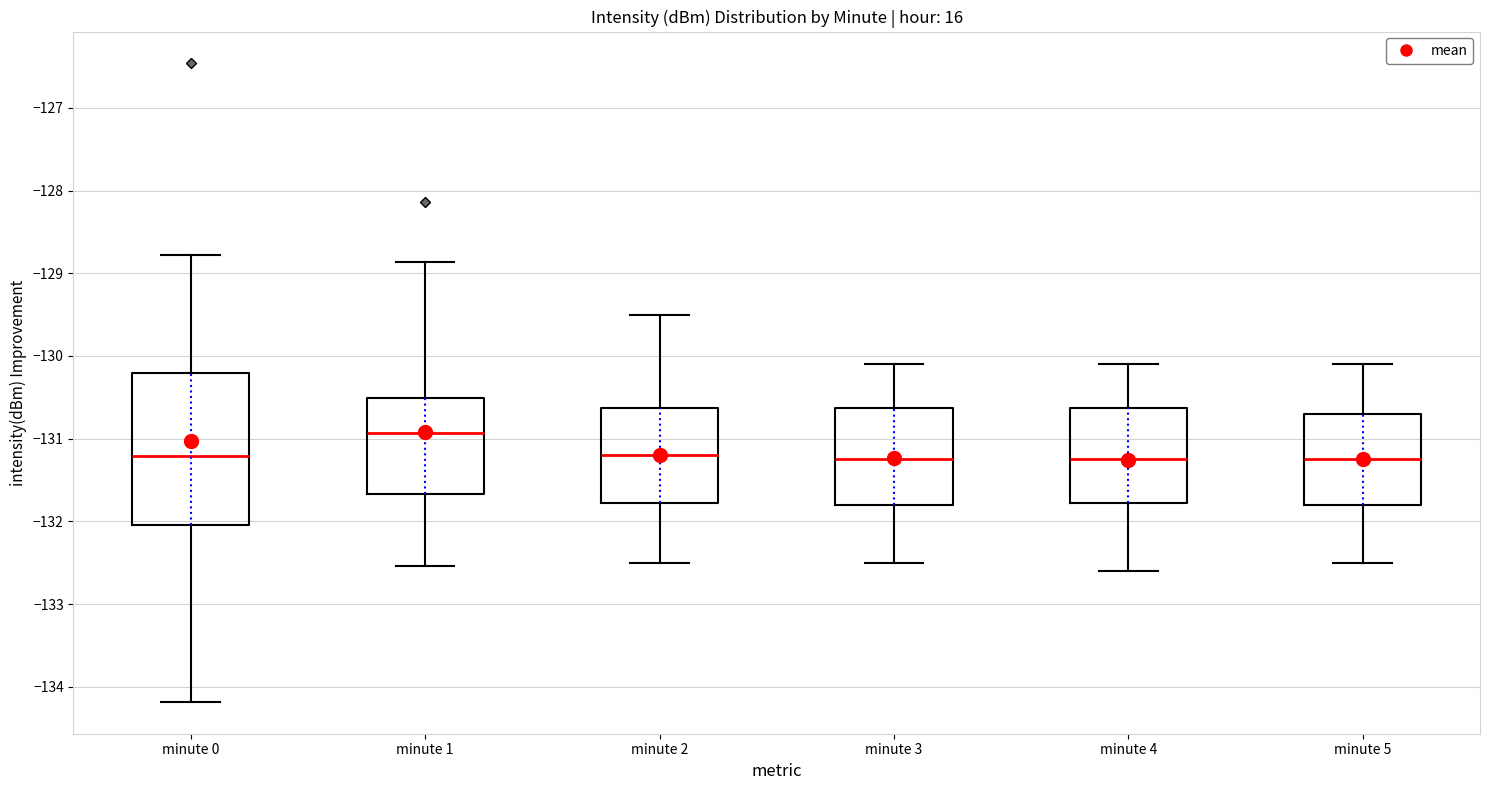

Reading left to right, transcribe this box plot: for each box, give where its median line is, the range the box spans, and where its two whiskers end, as read against the y-axis. The values are not printed on the chart, so give them approximately, as read against the axis.

minute 0: median -131.2, box -132.0 to -130.2, whiskers -134.2 to -128.8
minute 1: median -130.9, box -131.7 to -130.5, whiskers -132.5 to -128.9
minute 2: median -131.2, box -131.8 to -130.6, whiskers -132.5 to -129.5
minute 3: median -131.2, box -131.8 to -130.6, whiskers -132.5 to -130.1
minute 4: median -131.2, box -131.8 to -130.6, whiskers -132.6 to -130.1
minute 5: median -131.2, box -131.8 to -130.7, whiskers -132.5 to -130.1